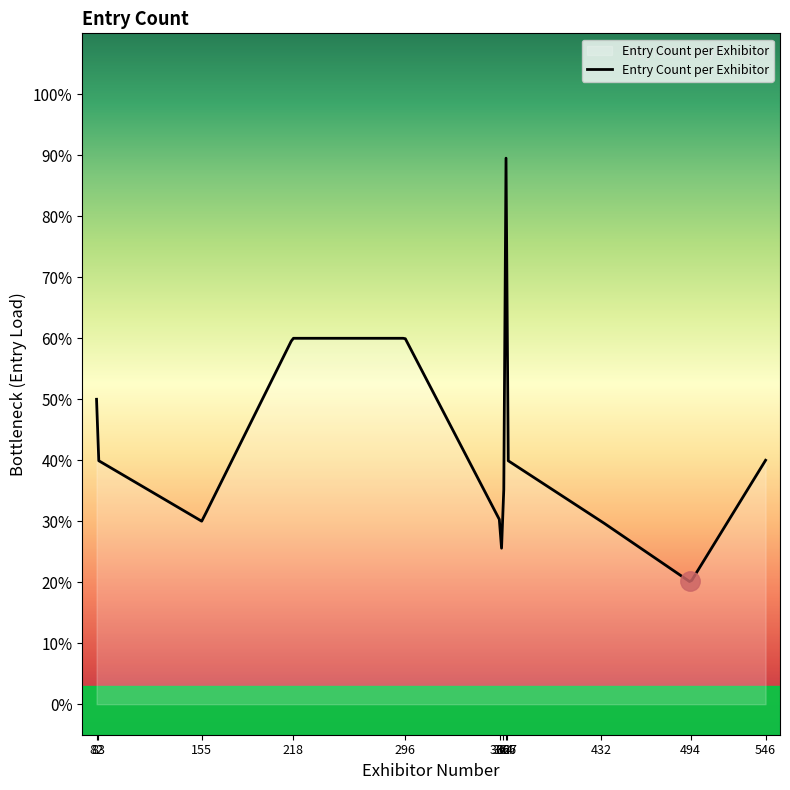

What is the label of the 3rd point from the right?

432